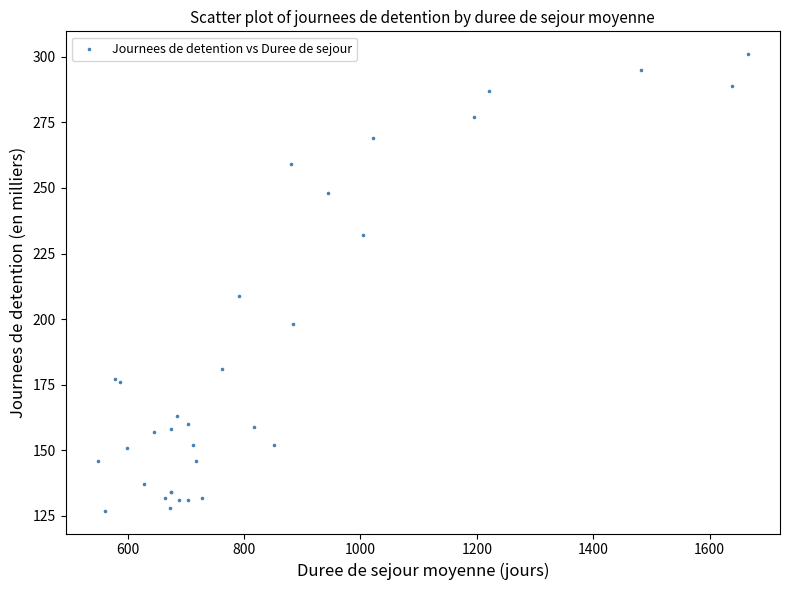

What Y value in the scatter plot is closest to 214?

209